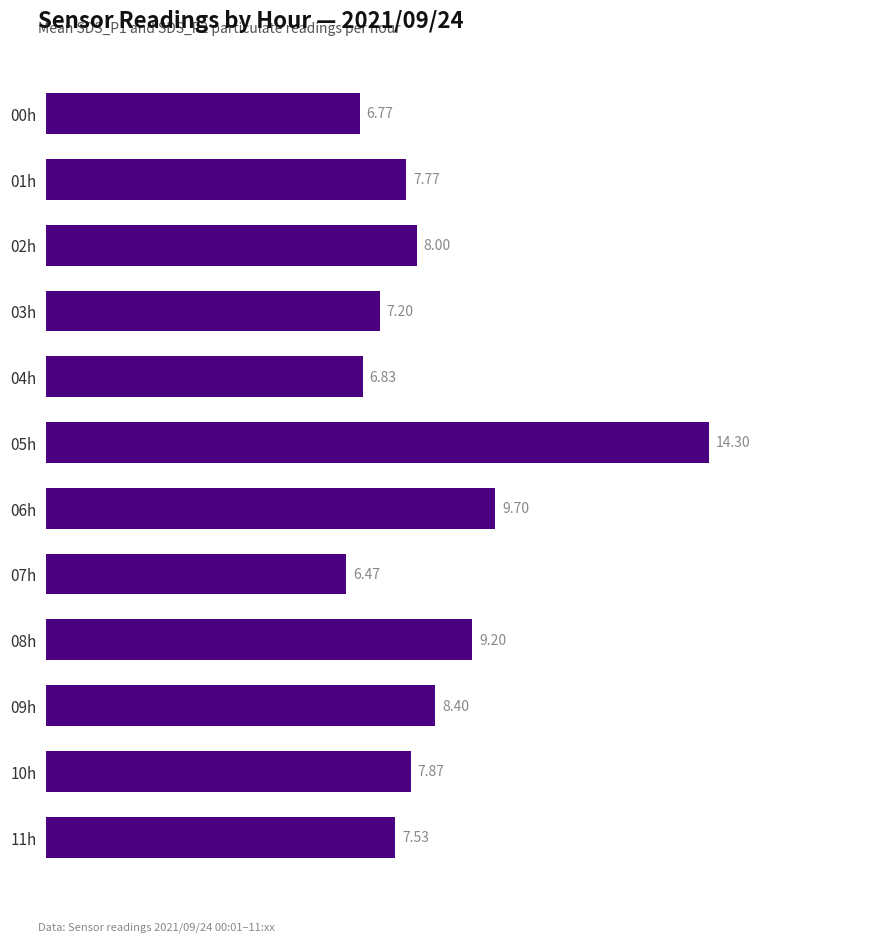

List the labels in order of value, smallest first.

07h, 00h, 04h, 03h, 11h, 01h, 10h, 02h, 09h, 08h, 06h, 05h